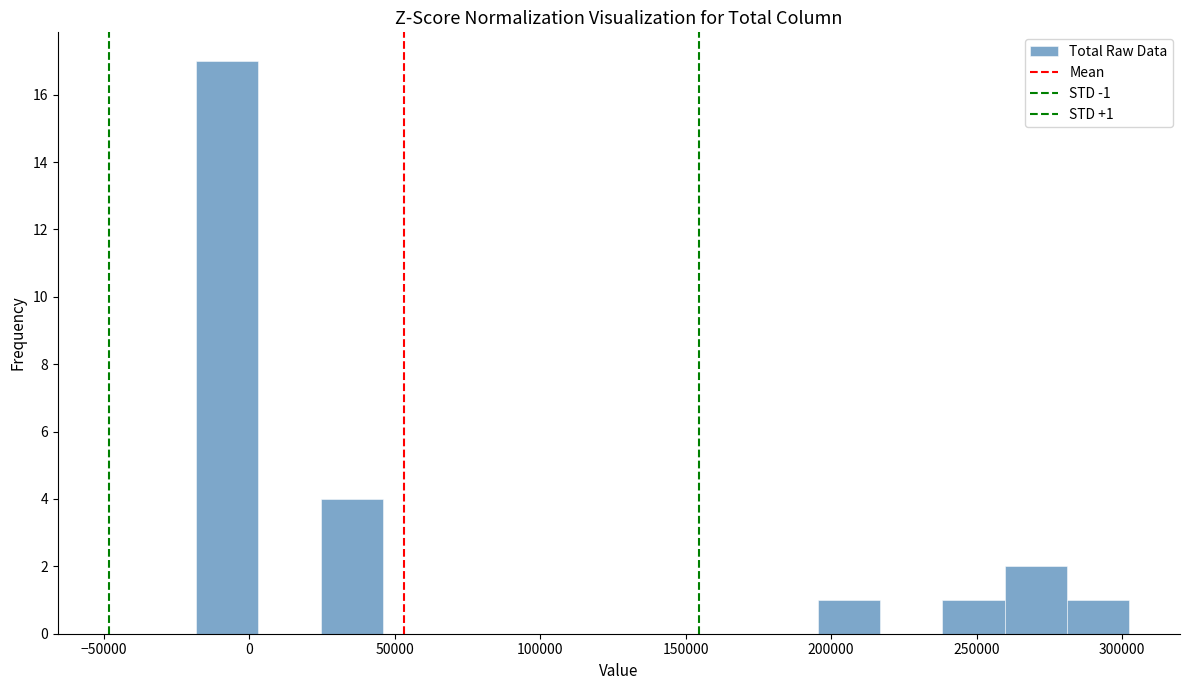

Over which range of the x-axis is the bar tallest?

-20000 to 5000